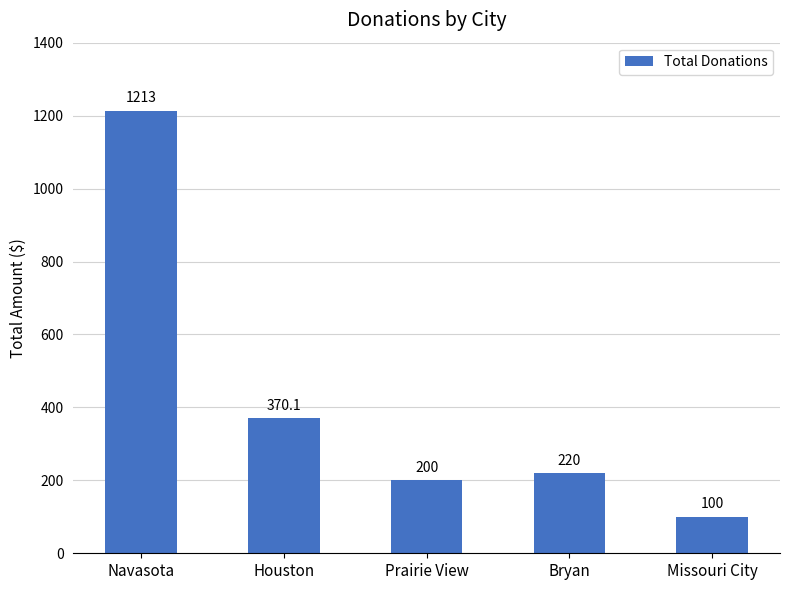

Is it true that the value at Navasota is 705.7?

False